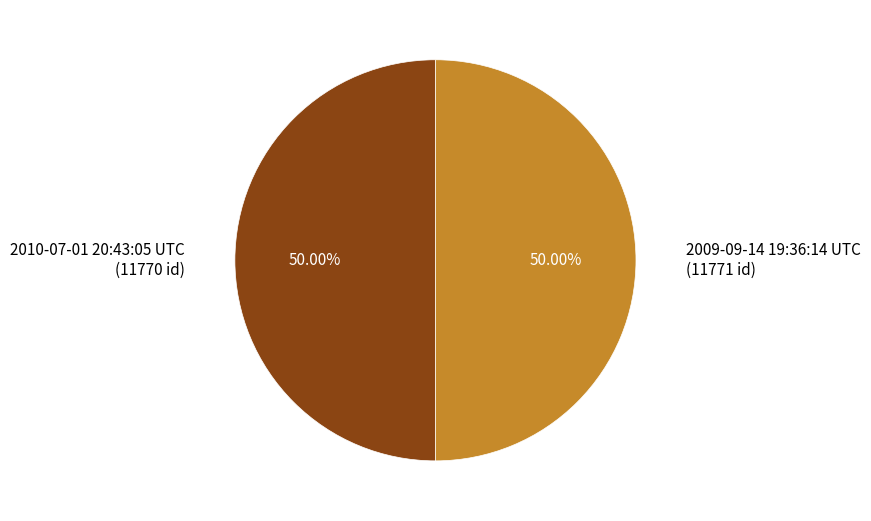

Is it true that 2009-09-14 19:36:14 UTC is 50% of the pie?

True